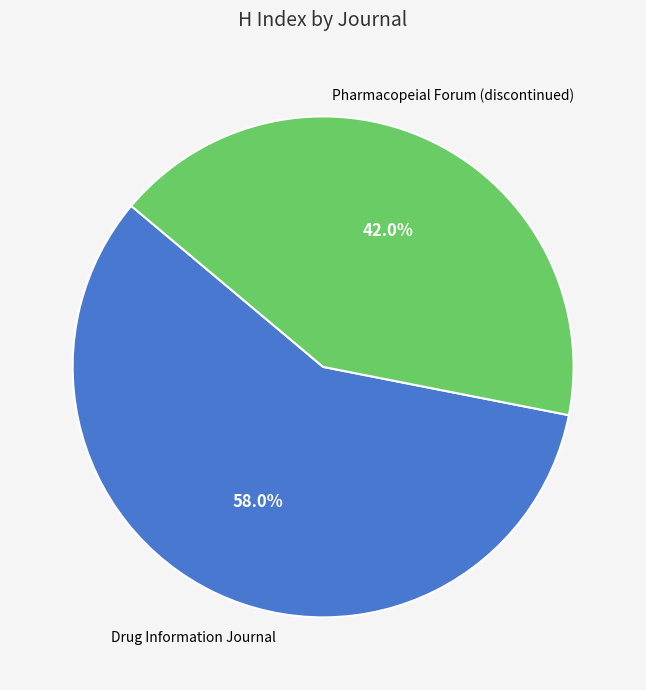

To the nearest percent, what is the combined percentage of Drug Information Journal and Pharmacopeial Forum (discontinued)?

100%